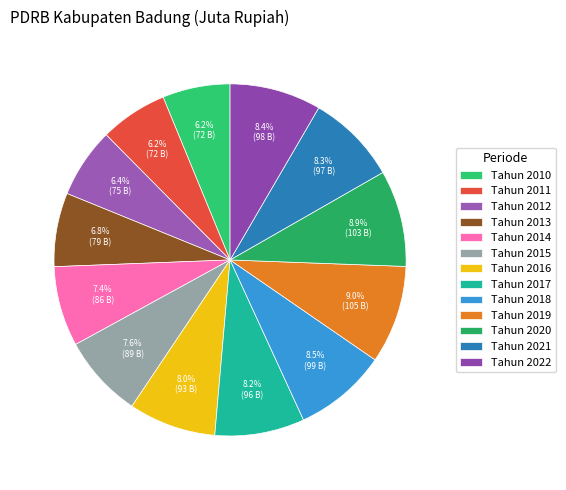

To the nearest percent, what portion does Tahun 2020 represent?

9%